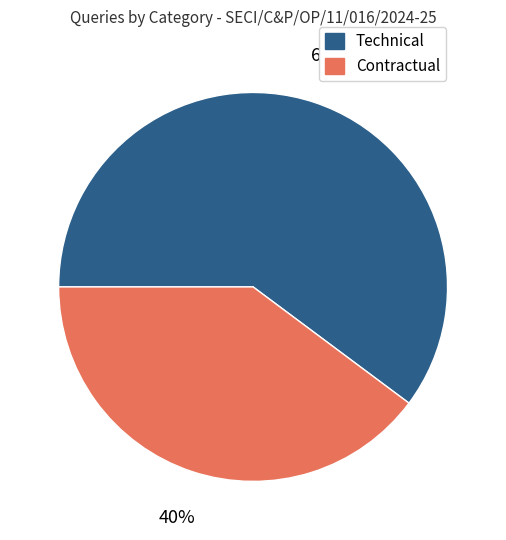

What is the largest slice in the pie chart?

Technical